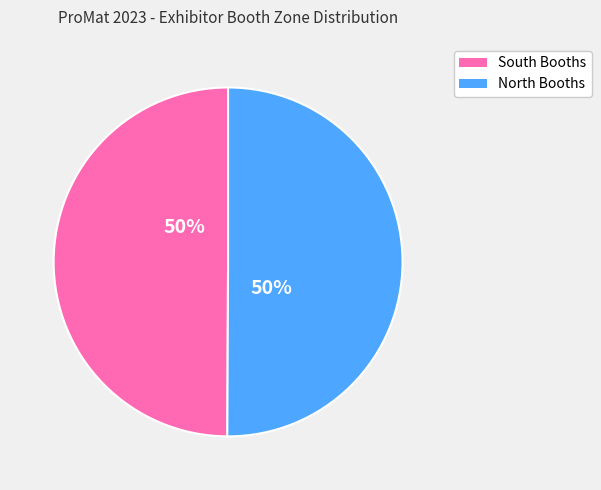

What percentage is the South Booths slice, to the nearest percent?

50%